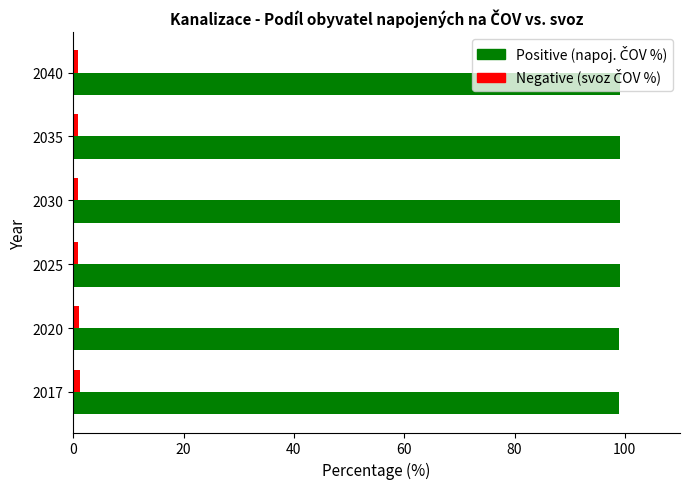

How many categories are shown in the chart?

6